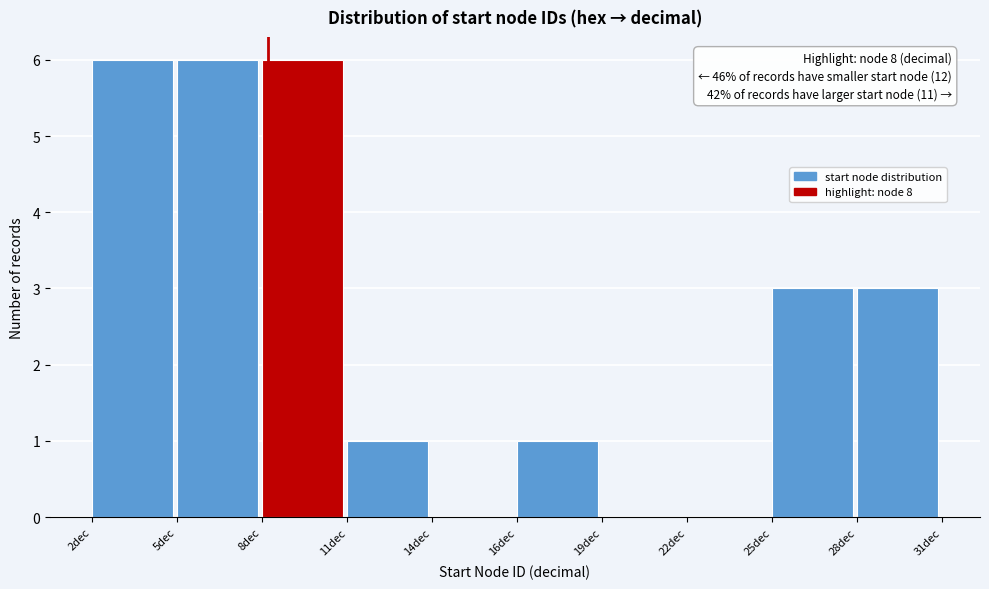

Reading left to right, transcribe all the data shown in this chart.

2dec=6	5dec=6	8dec=6	11dec=1	14dec=0	16dec=1	19dec=0	22dec=0	25dec=3	28dec=3